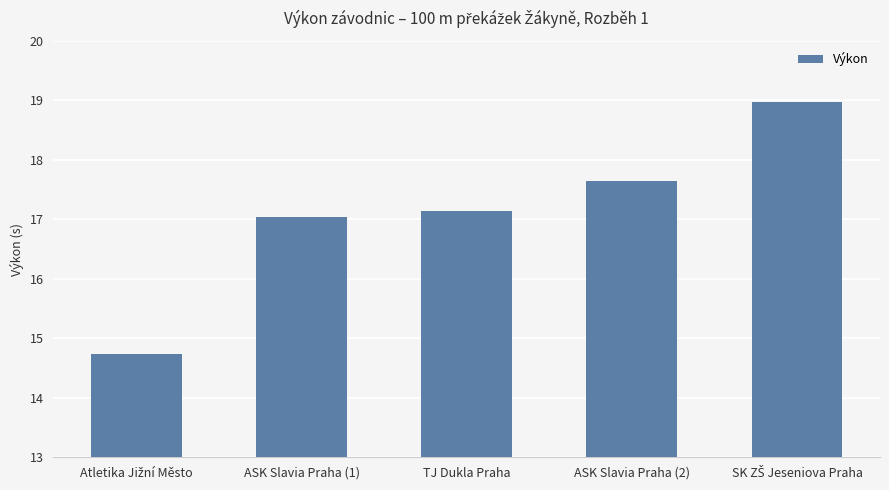

Approximately how many times larger is the value at ASK Slavia Praha (2) compared to TJ Dukla Praha?

1.0